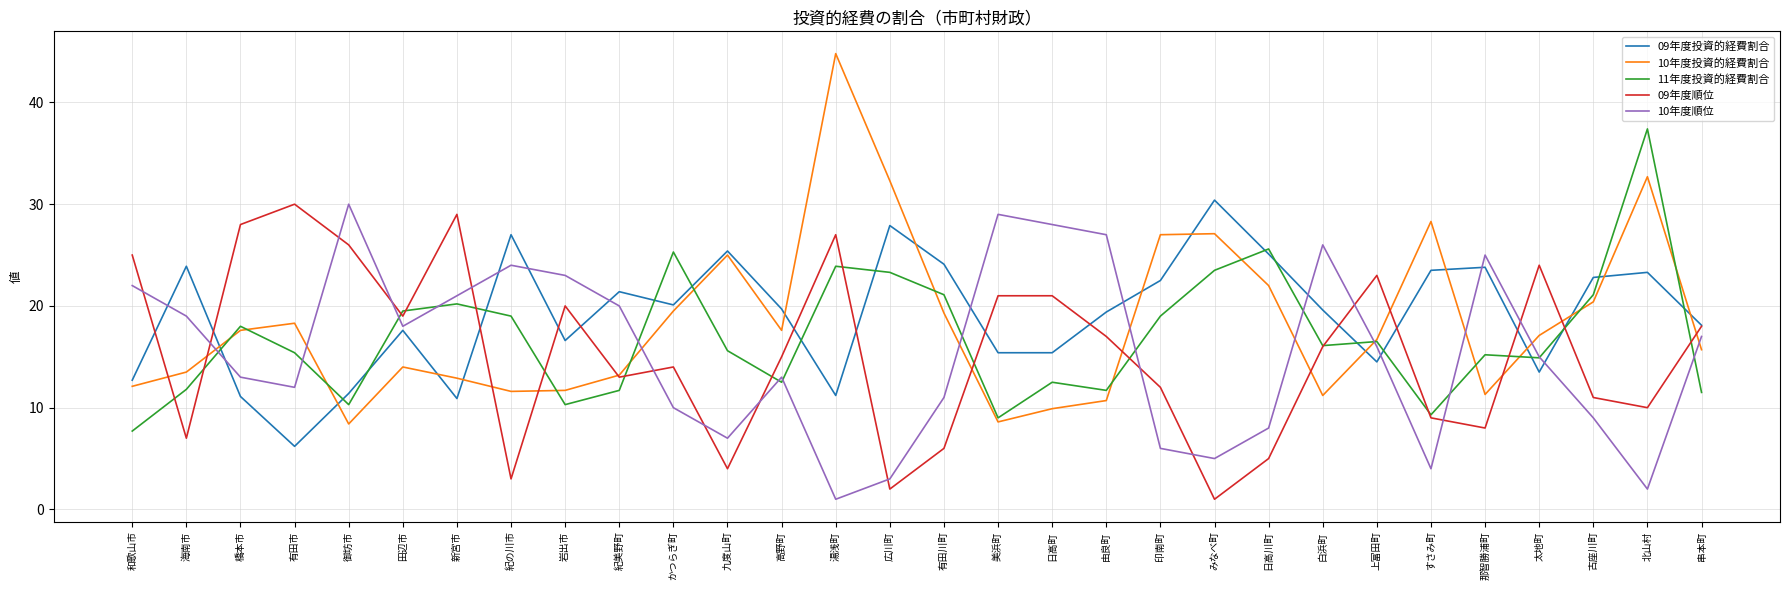

In 09年度順位, how many points are lower than both neighbors (excluding endpoints)?

9